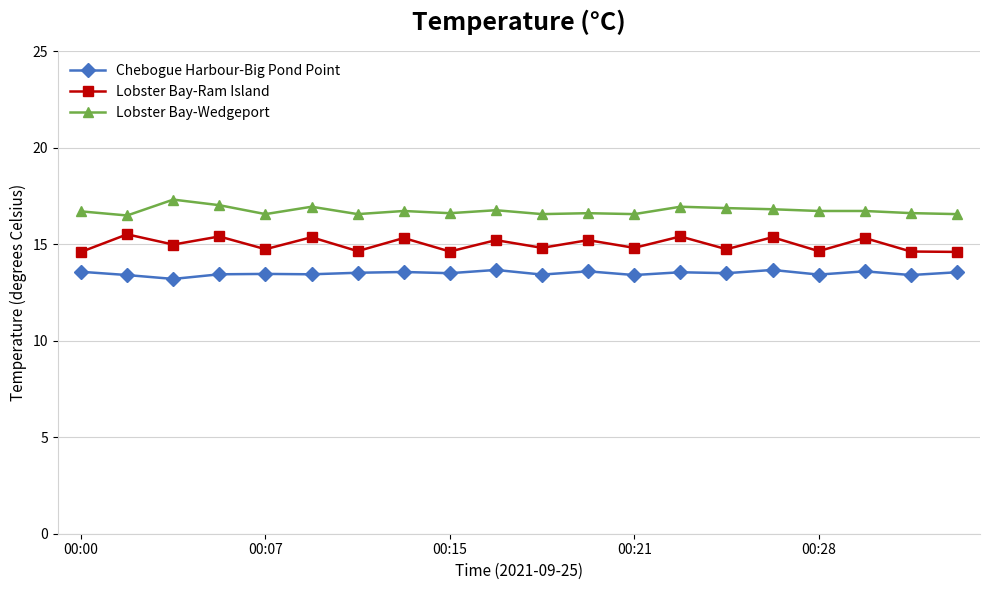

Which series has the largest total across all categories?

Lobster Bay-Wedgeport